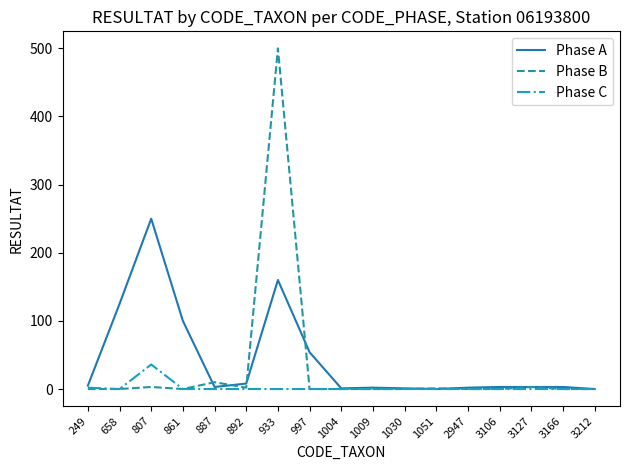

Is the value of Phase C at 3212 greater than the value of Phase A at 807?

No